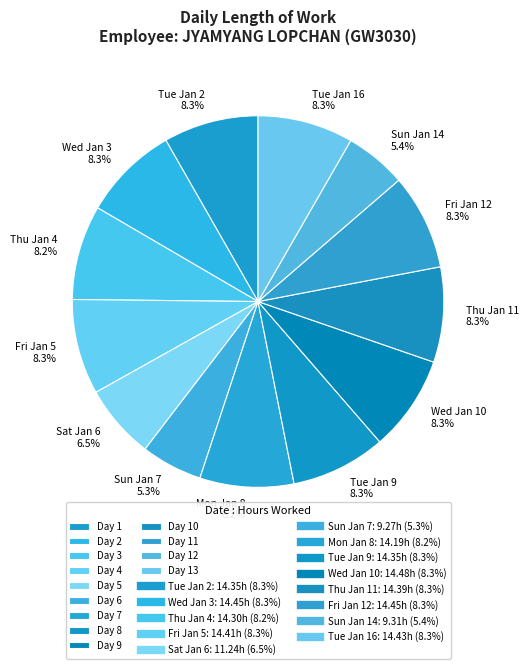

Which category has the smallest portion of the pie?

Sun Jan 7